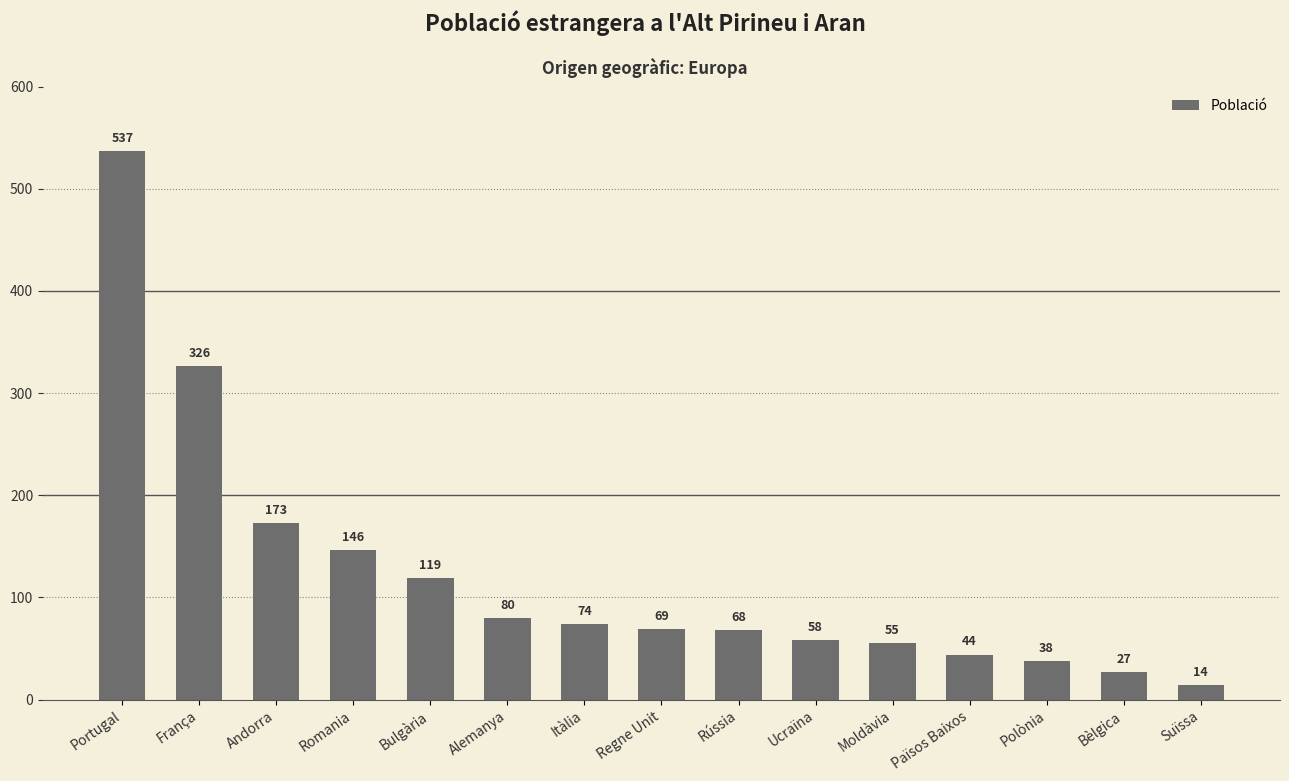

Reading left to right, list all the values displayed in this chart.

537	326	173	146	119	80	74	69	68	58	55	44	38	27	14